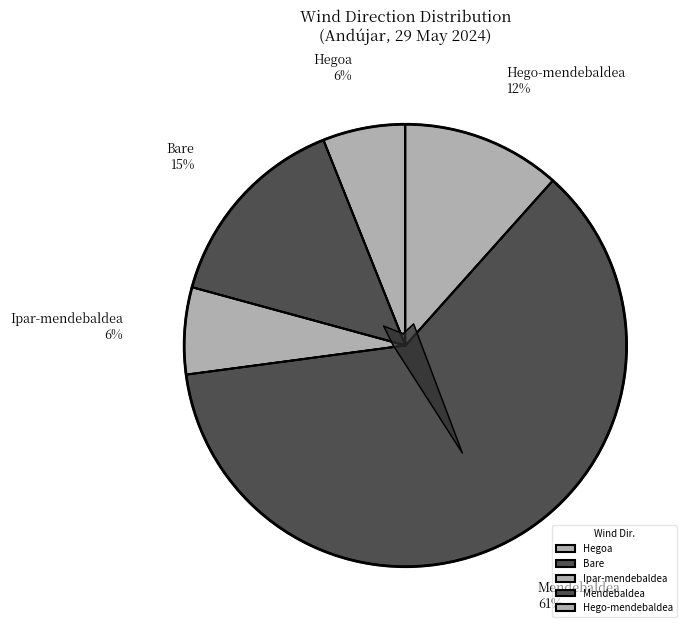

Which category has the smallest portion of the pie?

Hegoa